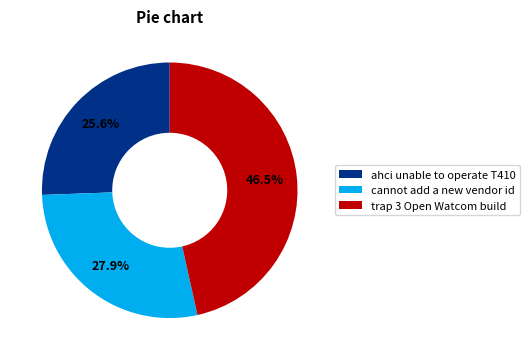

What percentage is the ahci unable to operate T410 slice, to the nearest percent?

26%